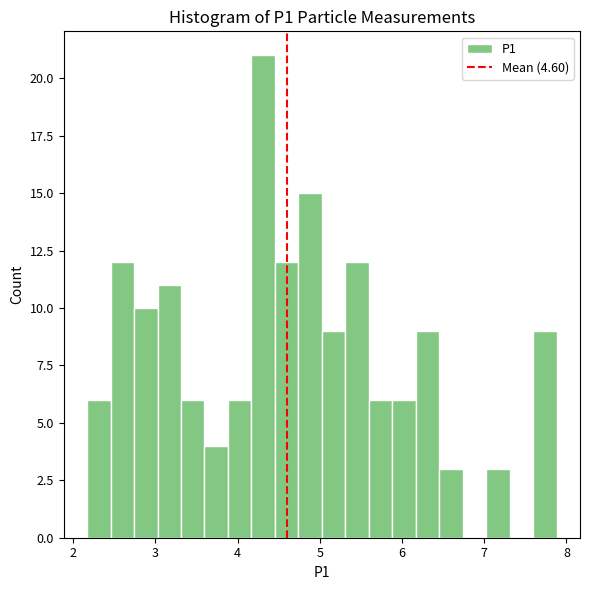

Around what value on the x-axis is the tallest bar? Give the approximate position of its centre, as read against the axis.

4.3